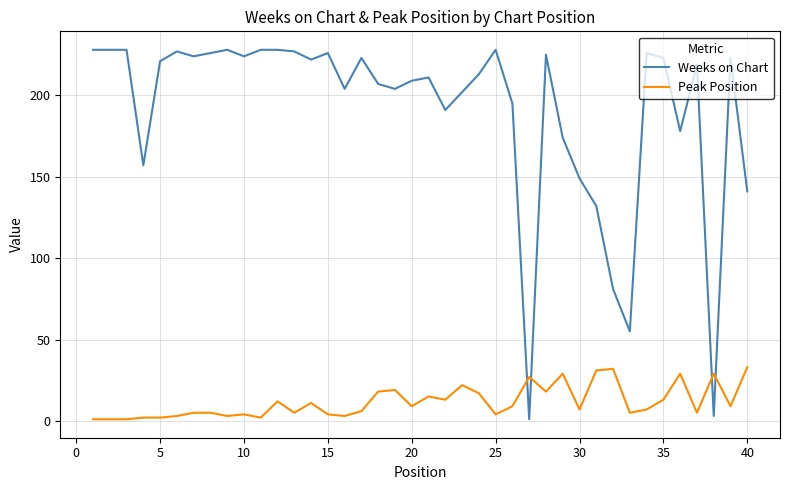

What is the greatest value displayed?

228